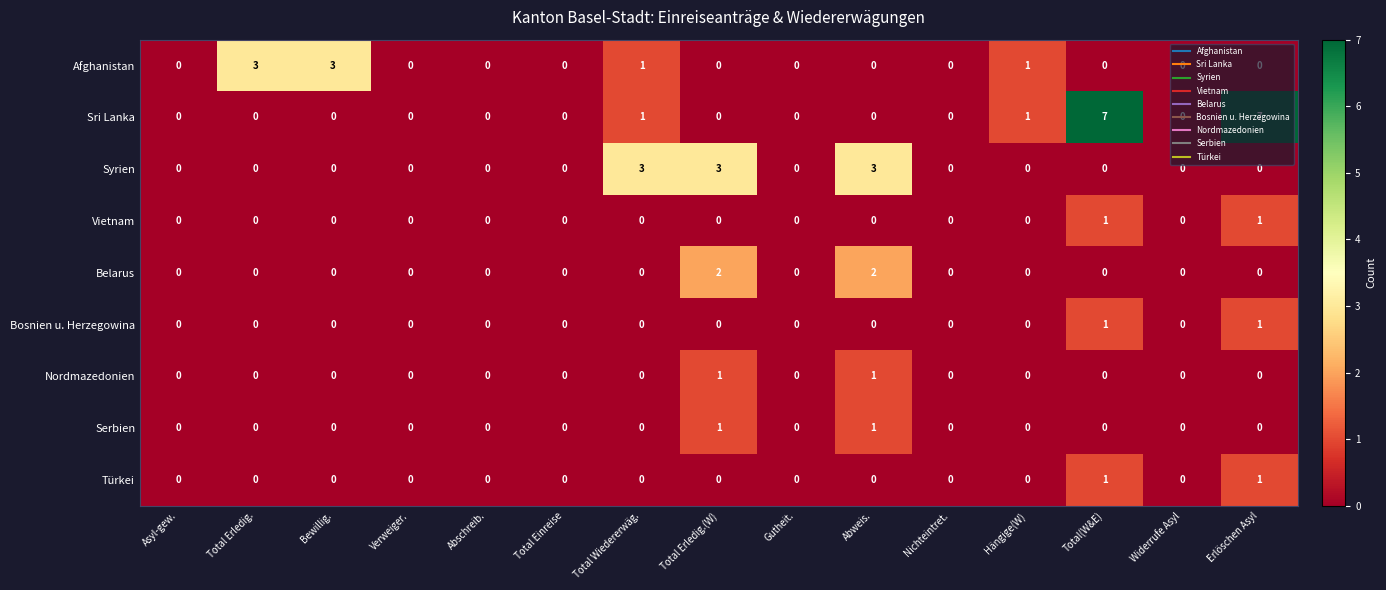

What is the difference between the Afghanistan values at Bewillig. and Total(W&E)?

3